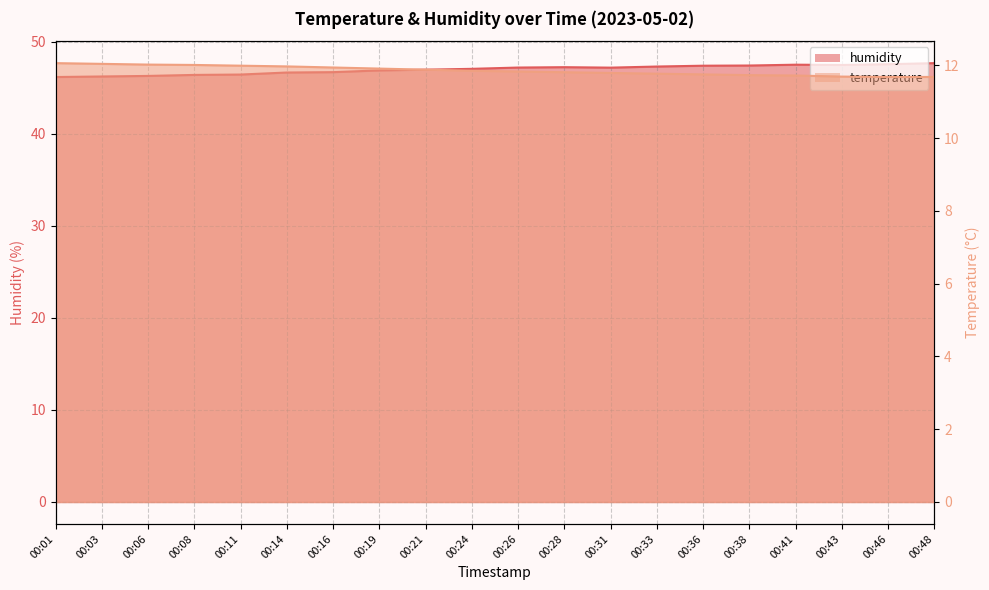

How many lines are shown in the chart?

2